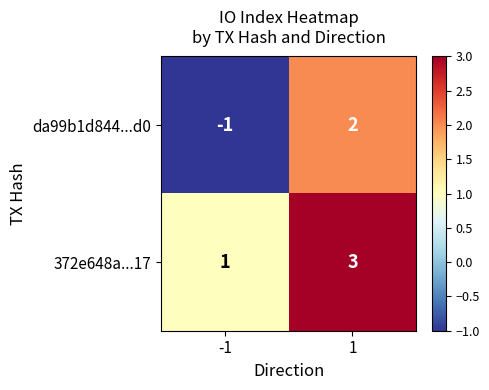

Reading left to right, transcribe all the data shown in this chart.

da99b1d844...d0: -1=-1	1=2
372e648a...17: -1=1	1=3